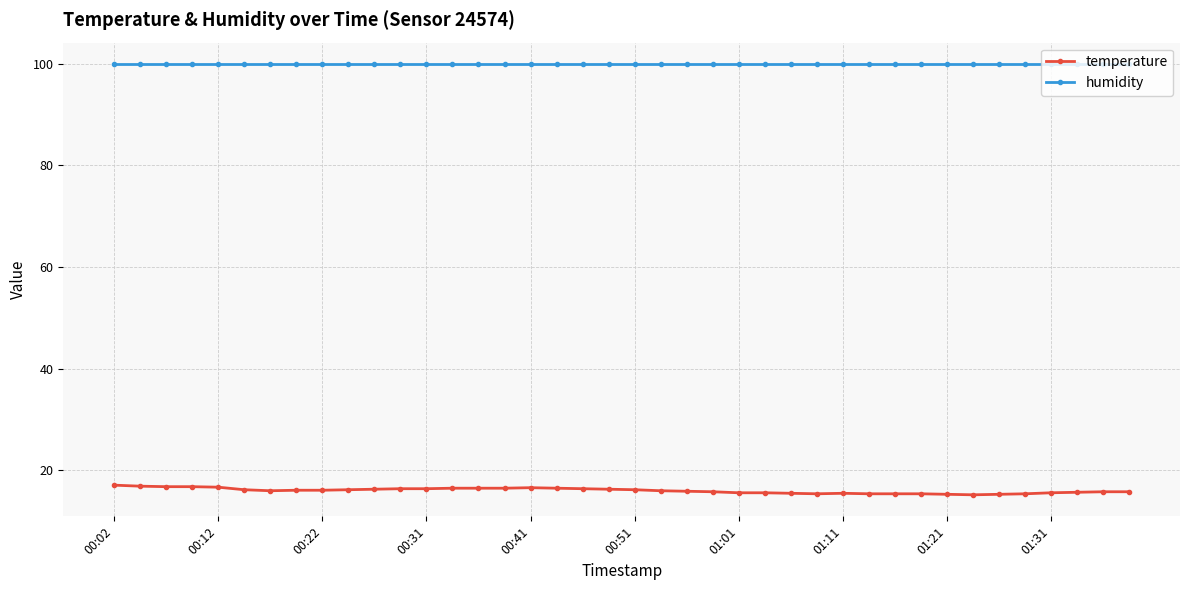

What is the lowest value of the humidity series?

99.9